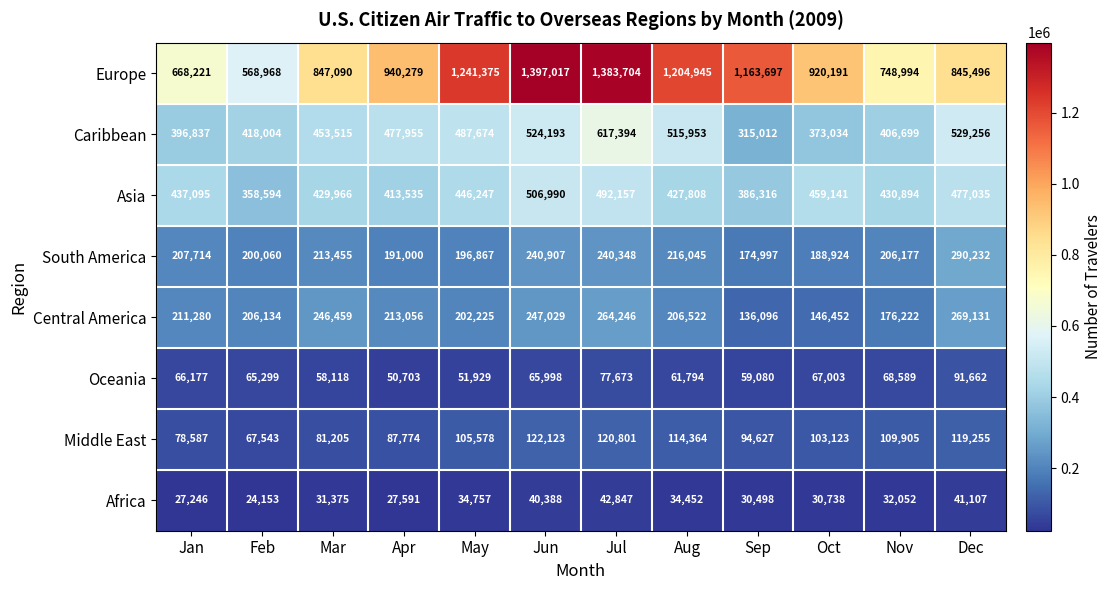

What is the average value of the Central America series?

210404